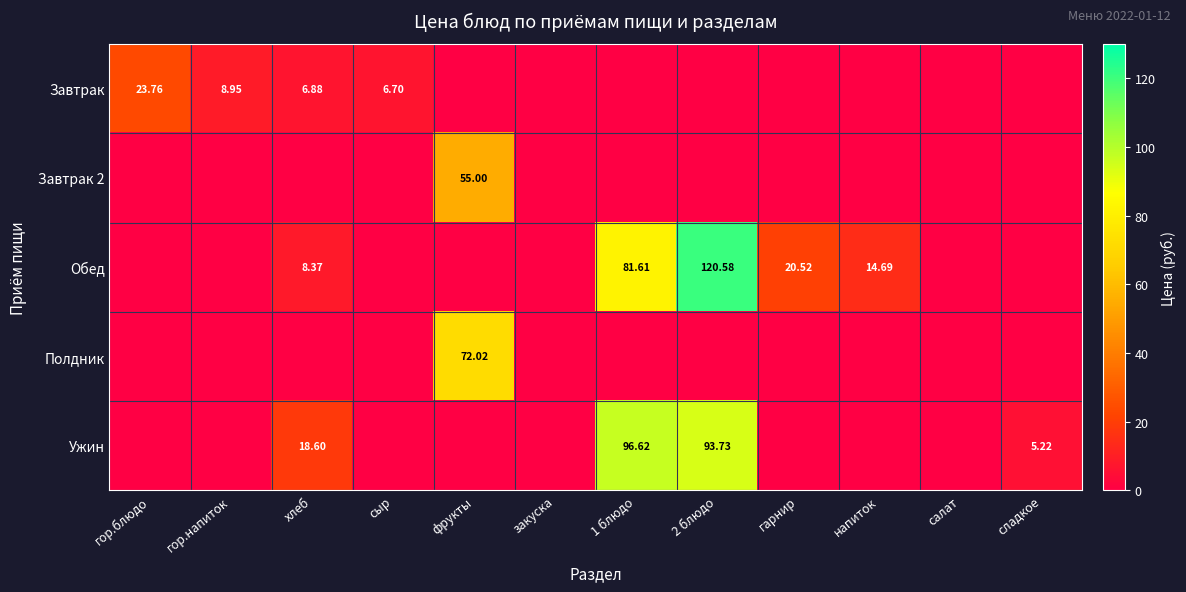

The Ужин series shows 93.7 at 2 блюдо. True or false?

True